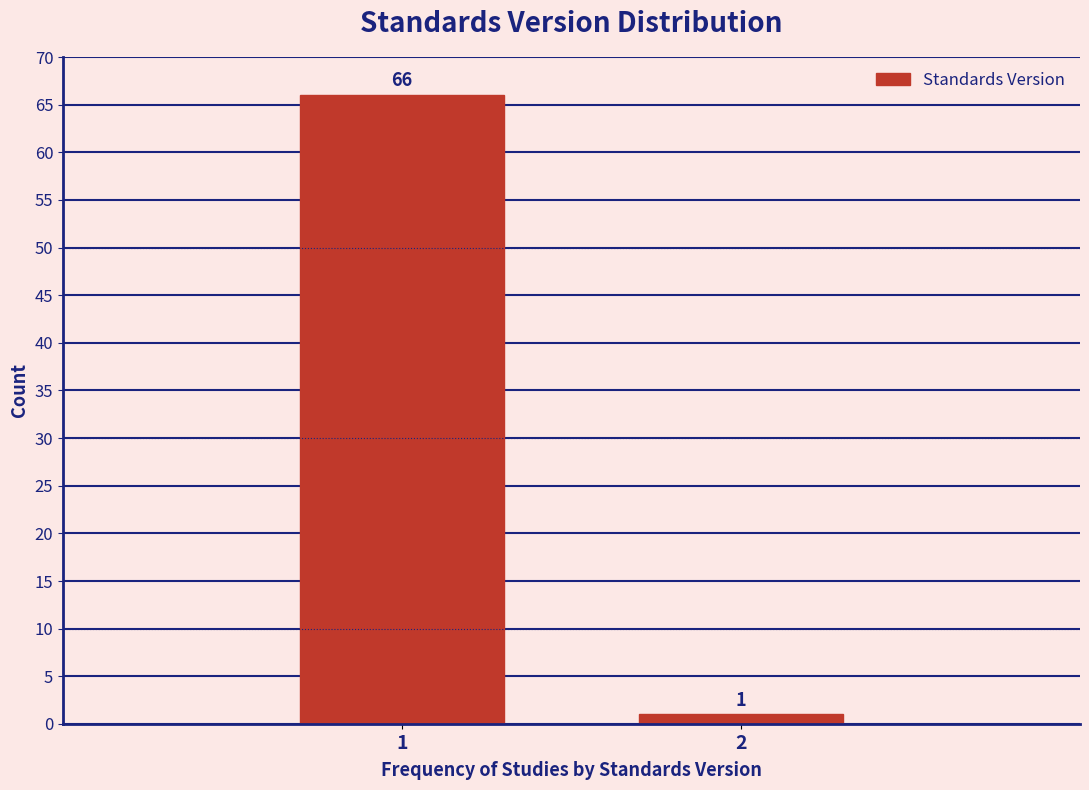

Reading left to right, extract all data points from this chart.

1=66	2=1